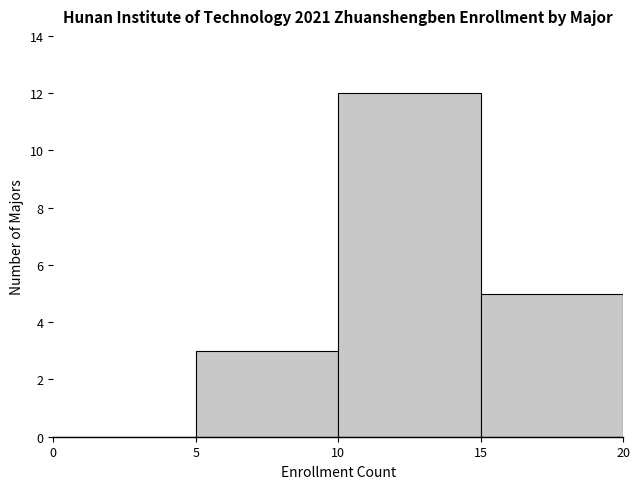

How tall is the bar that spans 10 to 15 on the x-axis? The values are not printed on the chart, so give them approximately, as read against the axis.

12